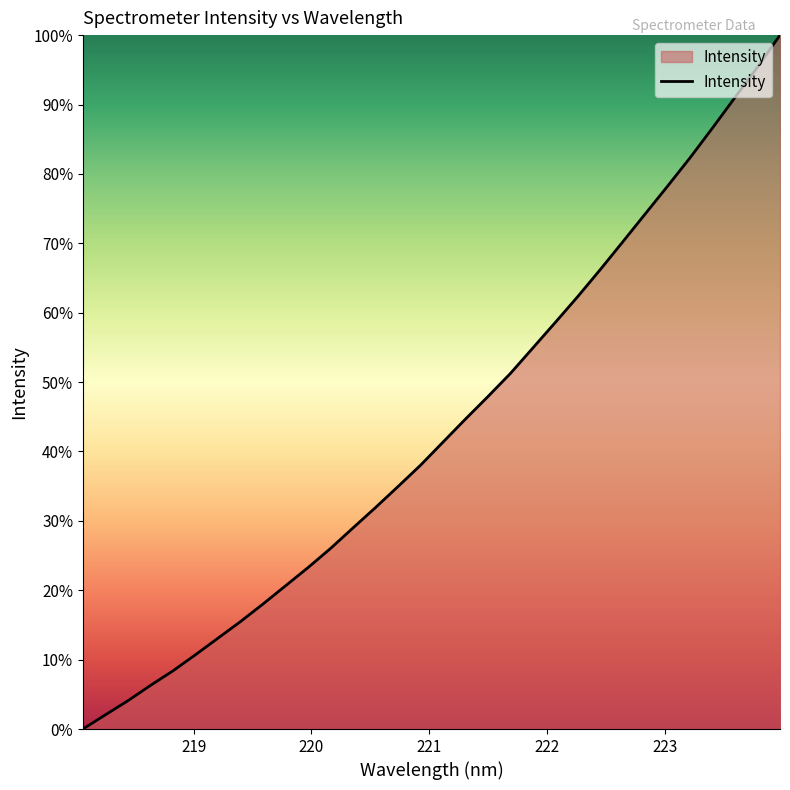

What is the sum of all values?

1387.1